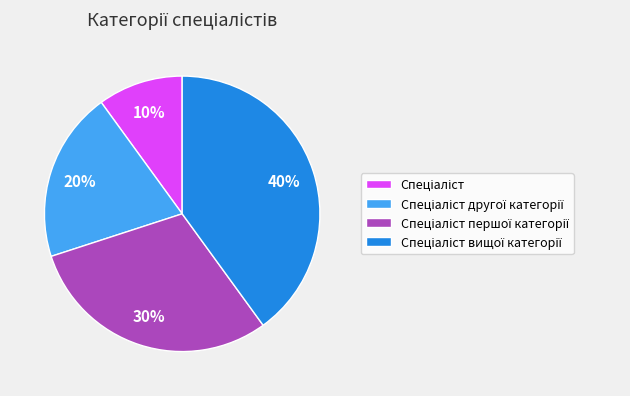

To the nearest percent, what is the average slice percentage?

25%